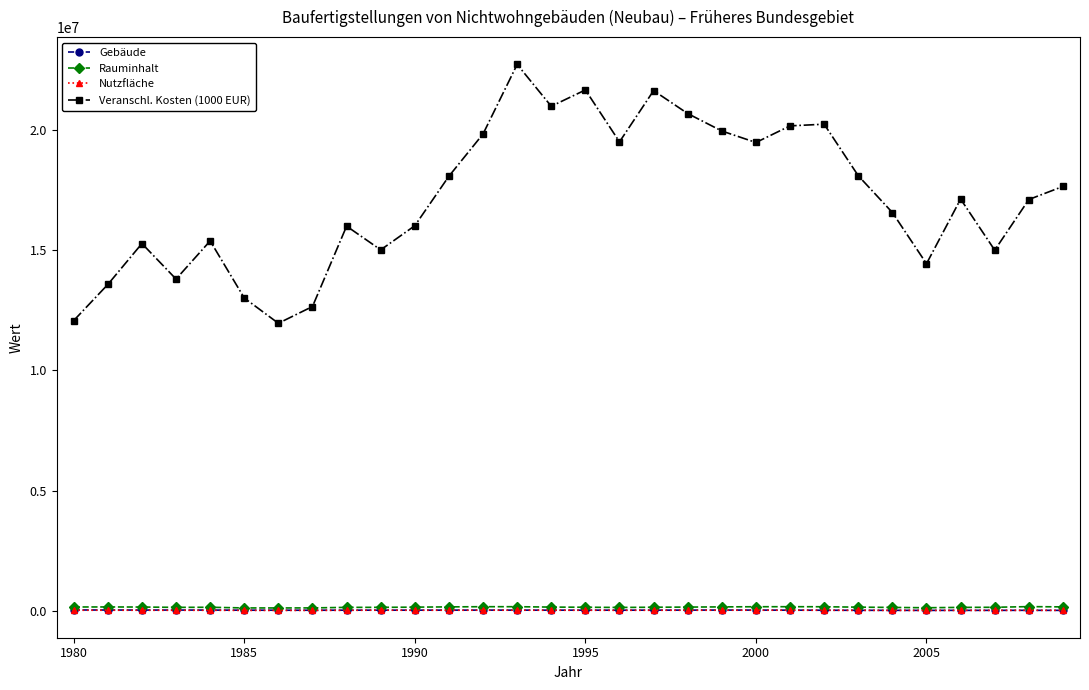

True or false: Rauminhalt and Veranschl. Kosten (1000 EUR) cross at least once.

False